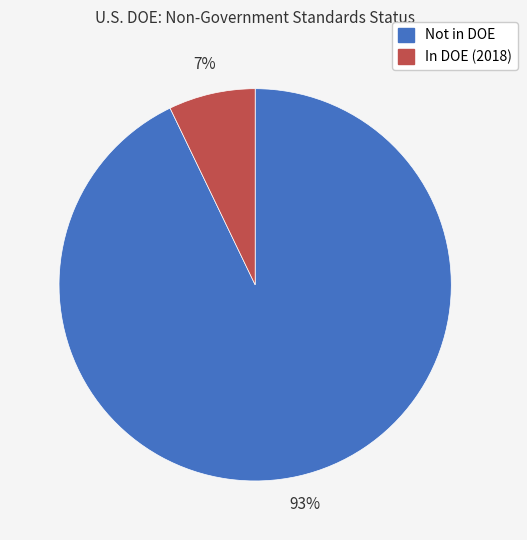

Does Not in DOE account for over 50% of the chart?

Yes